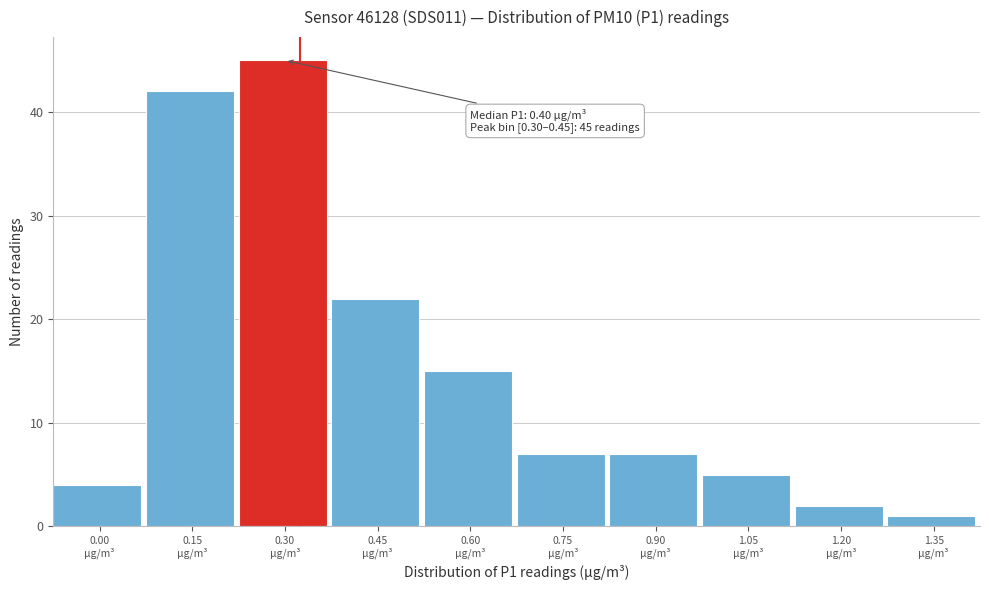

Reading left to right, extract all data points from this chart.

4	42	45	22	15	7	7	5	2	1